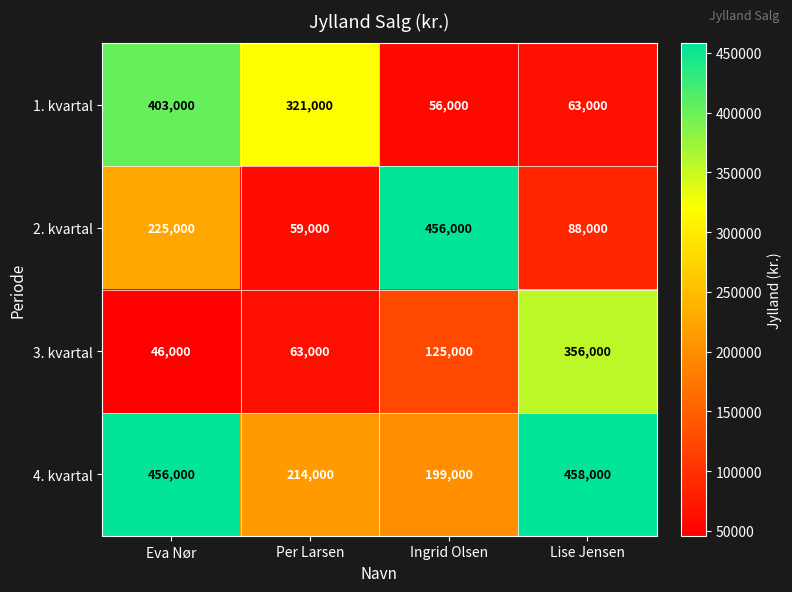

What is the average value of the 2. kvartal series?

207000